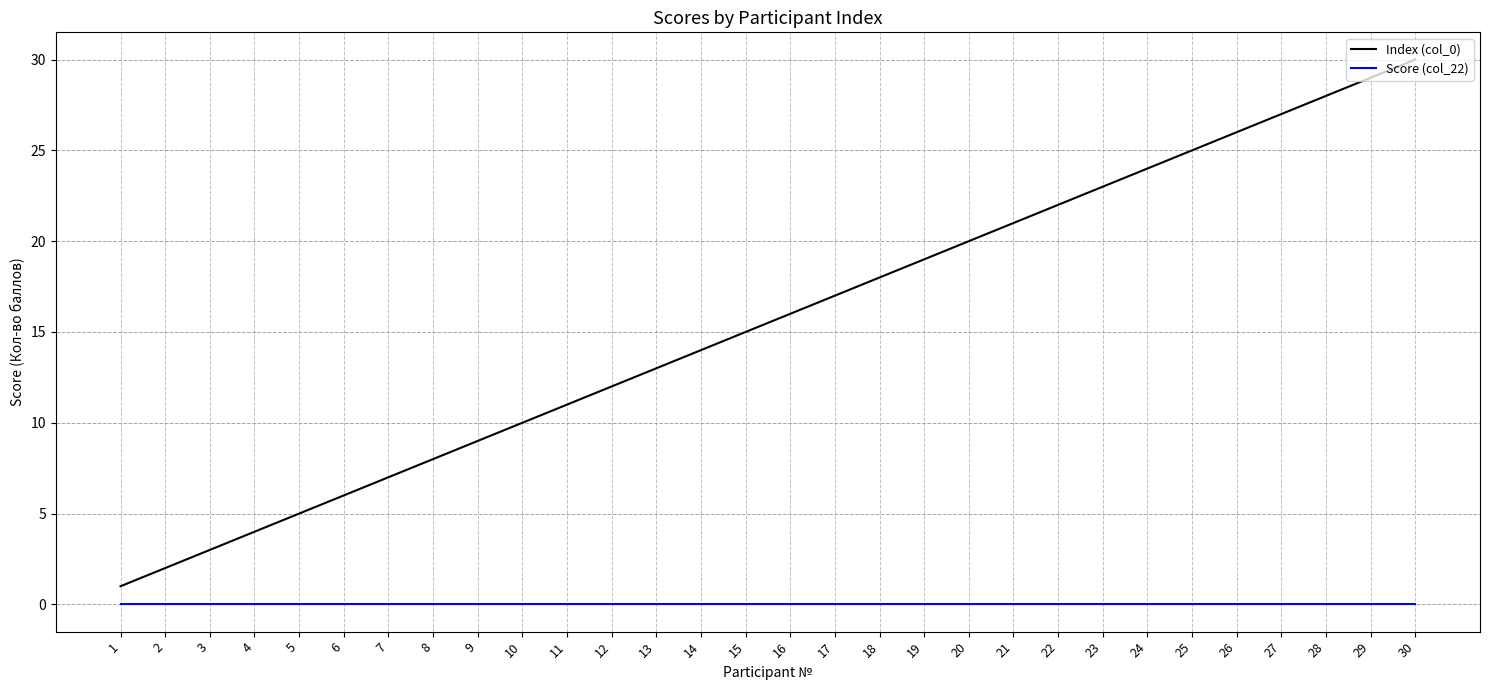

True or false: Index (col_0) and Score (col_22) cross at least once.

False